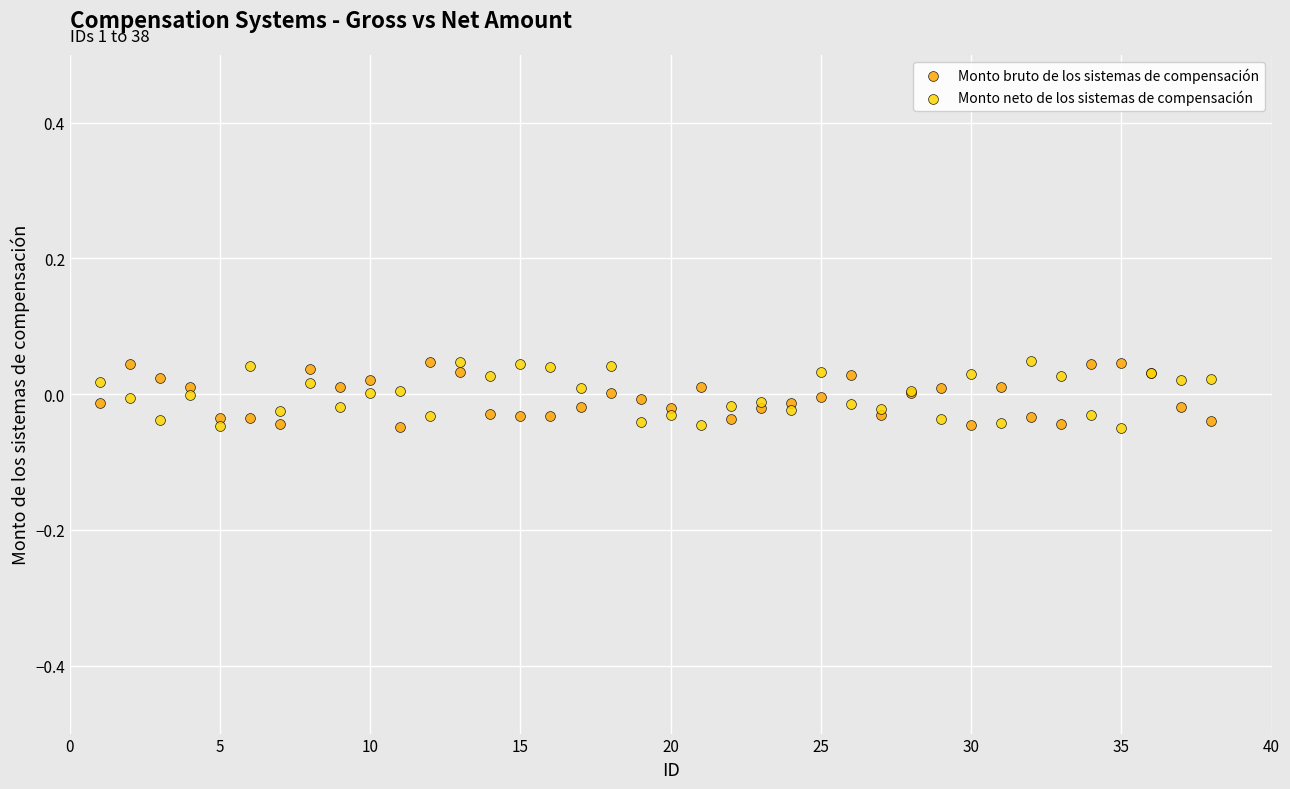

What is the X range (max minus min) for the scatter plot?

37.0